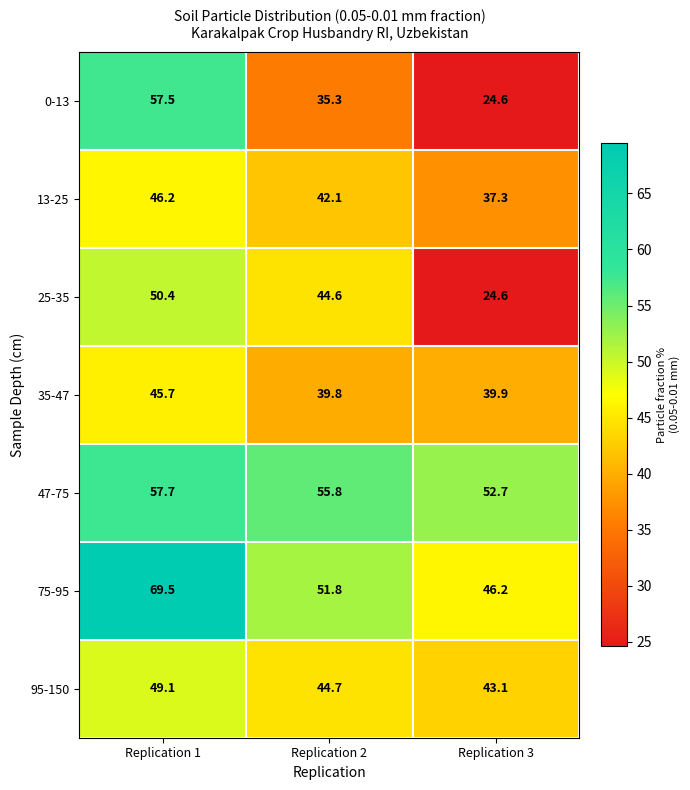

At which label does 75-95 first exceed 51?

Replication 1